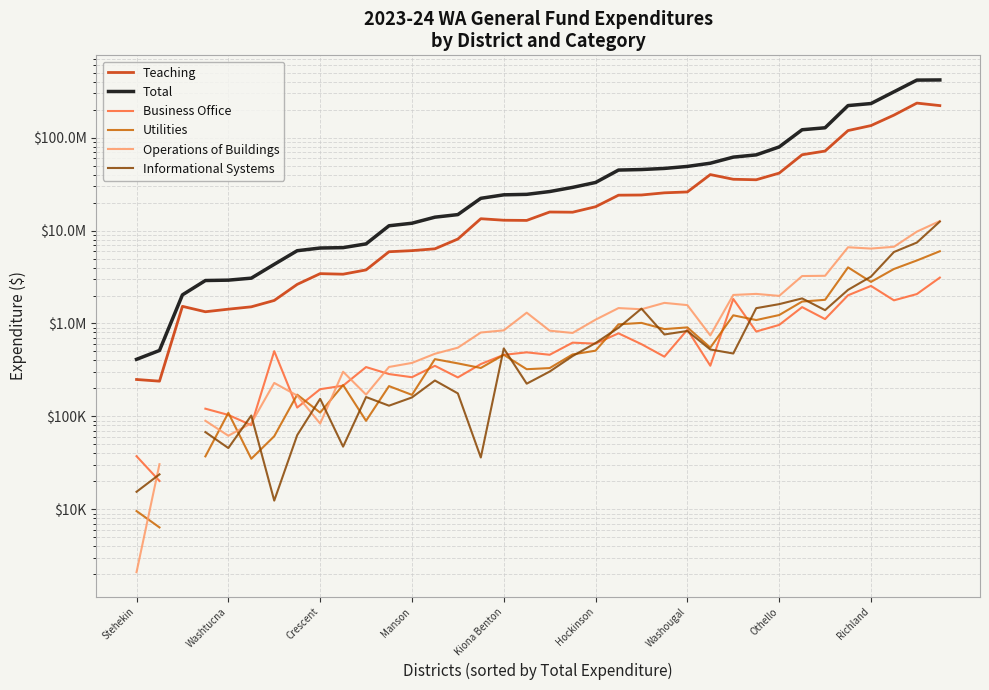

Does the chart display data point markers on the line(s)?

No